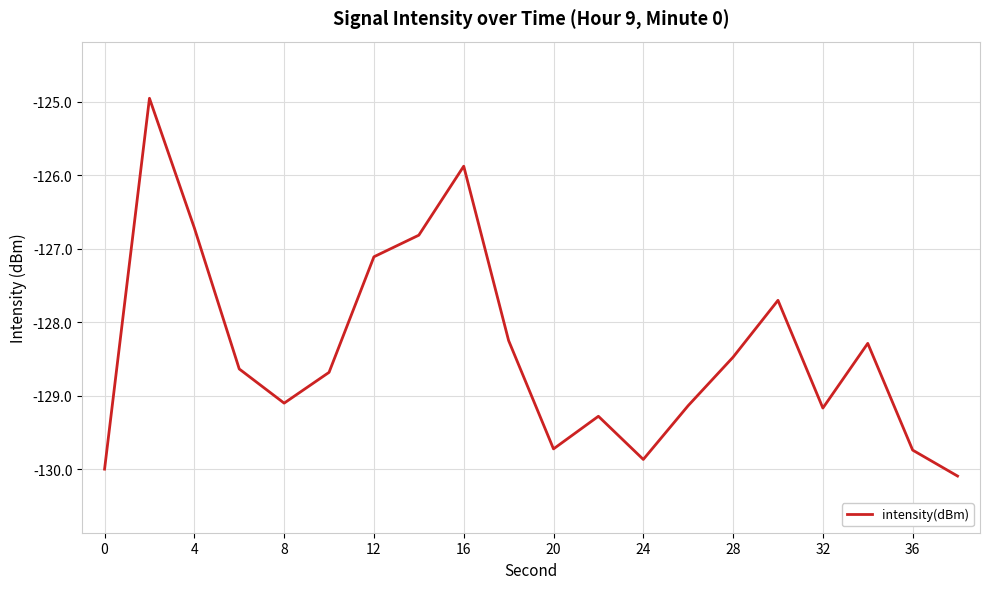

Reading left to right, extract all data points from this chart.

-130.0	-125.0	-126.7	-128.6	-129.1	-128.7	-127.1	-126.8	-125.9	-128.2	-129.7	-129.3	-129.9	-129.1	-128.5	-127.7	-129.2	-128.3	-129.7	-130.1